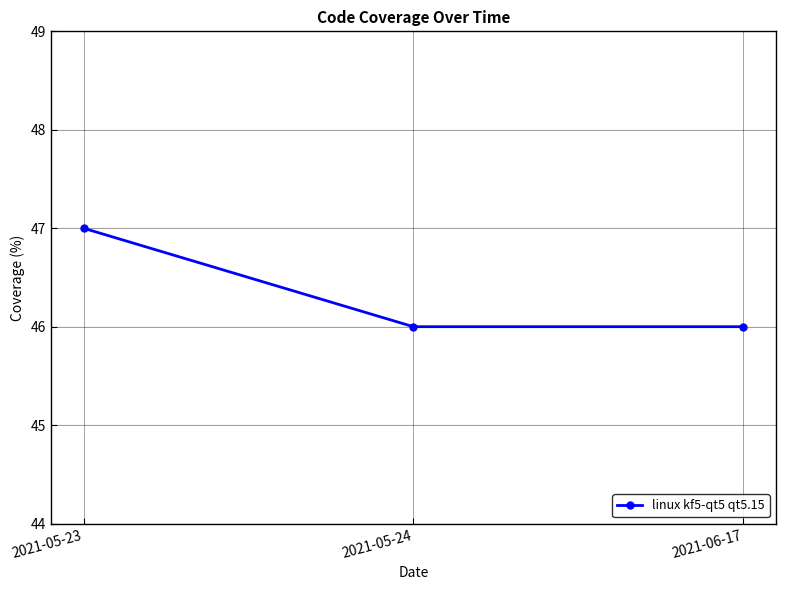

Is this an area chart (filled region under the line)?

No